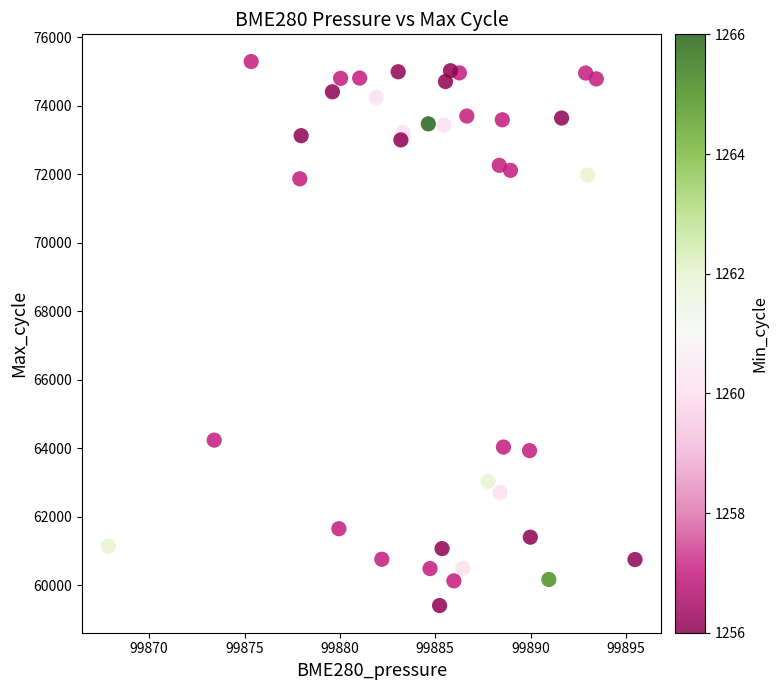

What Y value in the scatter plot is closest to 67348?

64237